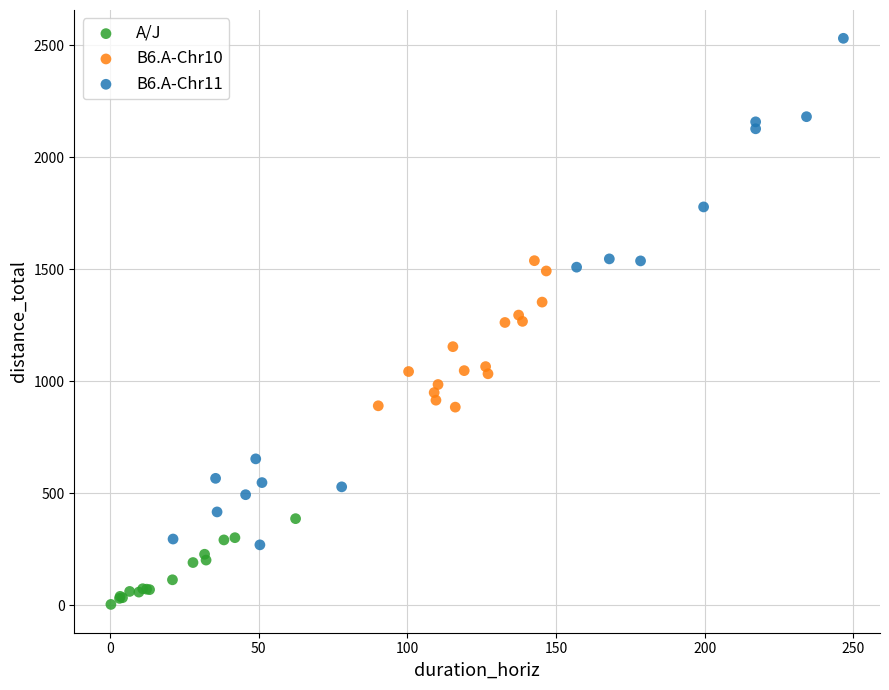

What are all the series names shown in the legend?

A/J, B6.A-Chr10, B6.A-Chr11